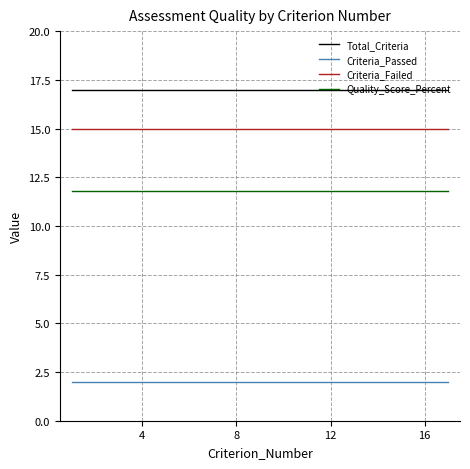

Reading left to right, extract all data points from this chart.

Total_Criteria: 17.0	17.0	17.0	17.0	17.0	17.0	17.0	17.0	17.0	17.0	17.0	17.0	17.0	17.0	17.0	17.0	17.0
Criteria_Passed: 2.0	2.0	2.0	2.0	2.0	2.0	2.0	2.0	2.0	2.0	2.0	2.0	2.0	2.0	2.0	2.0	2.0
Criteria_Failed: 15.0	15.0	15.0	15.0	15.0	15.0	15.0	15.0	15.0	15.0	15.0	15.0	15.0	15.0	15.0	15.0	15.0
Quality_Score_Percent: 11.8	11.8	11.8	11.8	11.8	11.8	11.8	11.8	11.8	11.8	11.8	11.8	11.8	11.8	11.8	11.8	11.8